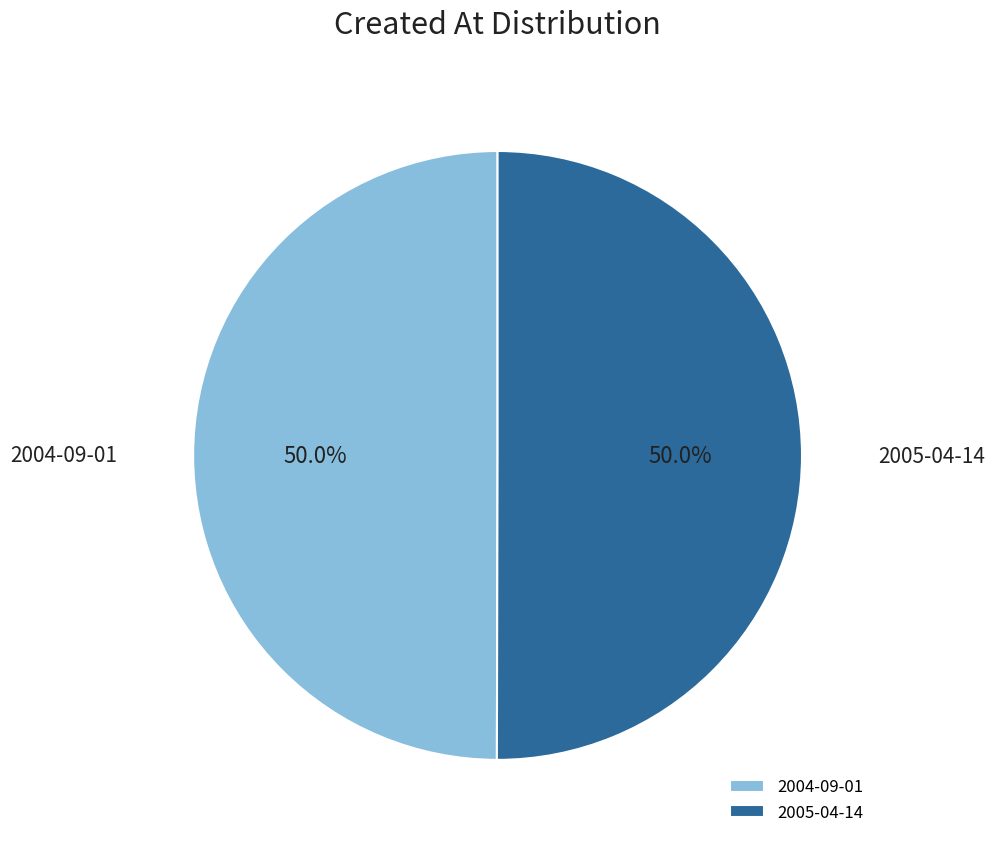

True or false: 2005-04-14 accounts for 50% of the total.

True